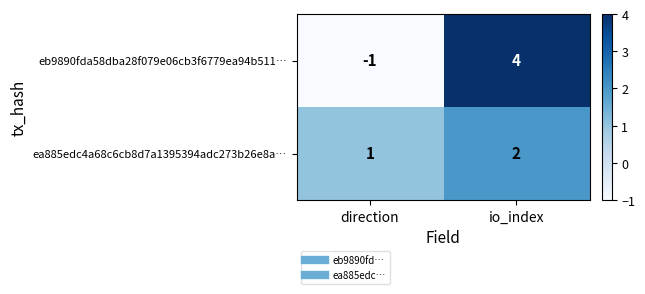

Which series has the largest range (max minus min)?

eb9890fda58dba28f079e06cb3f6779ea94b511…